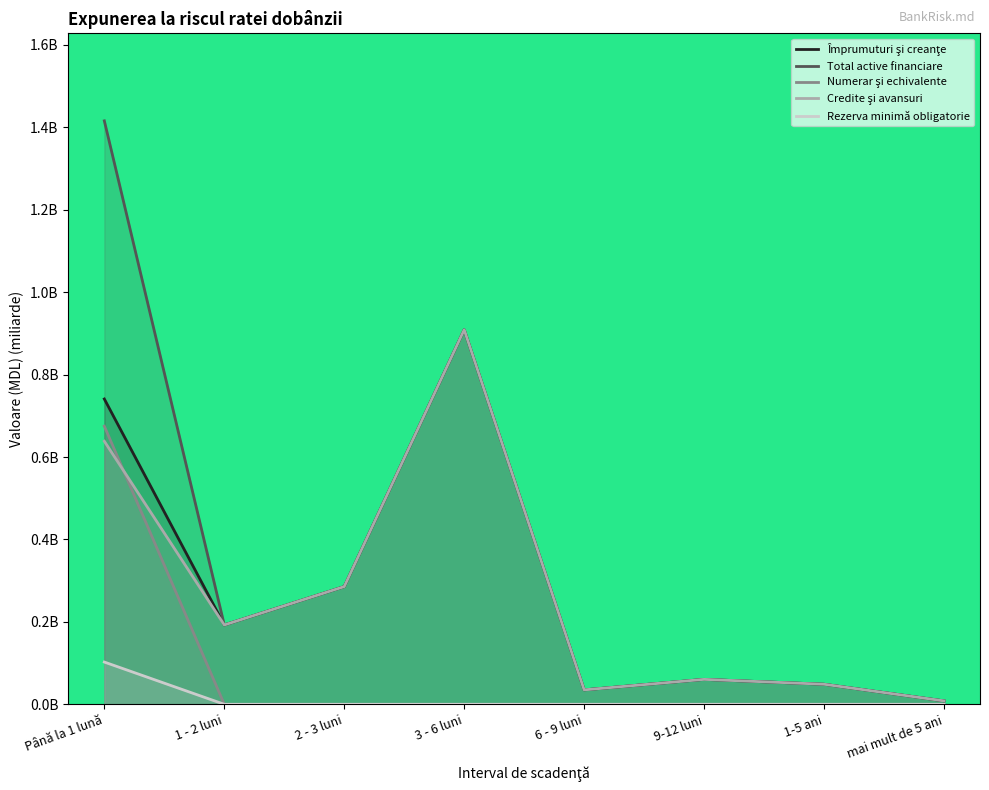

How many series are shown in this chart?

5